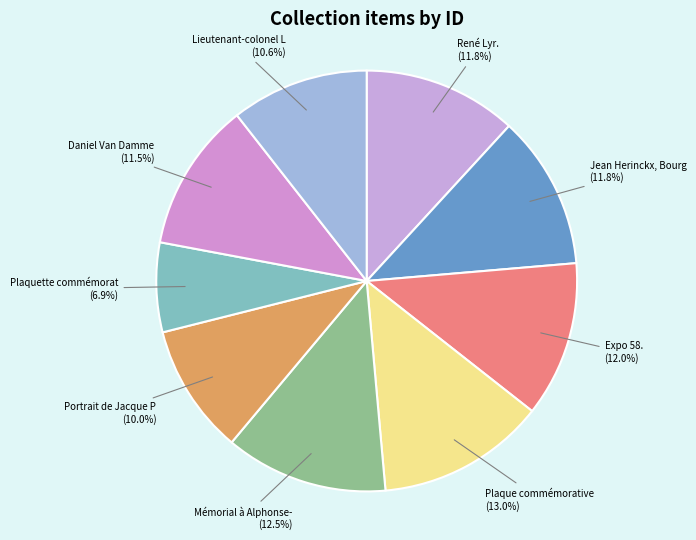

Does any single category account for the majority?

No